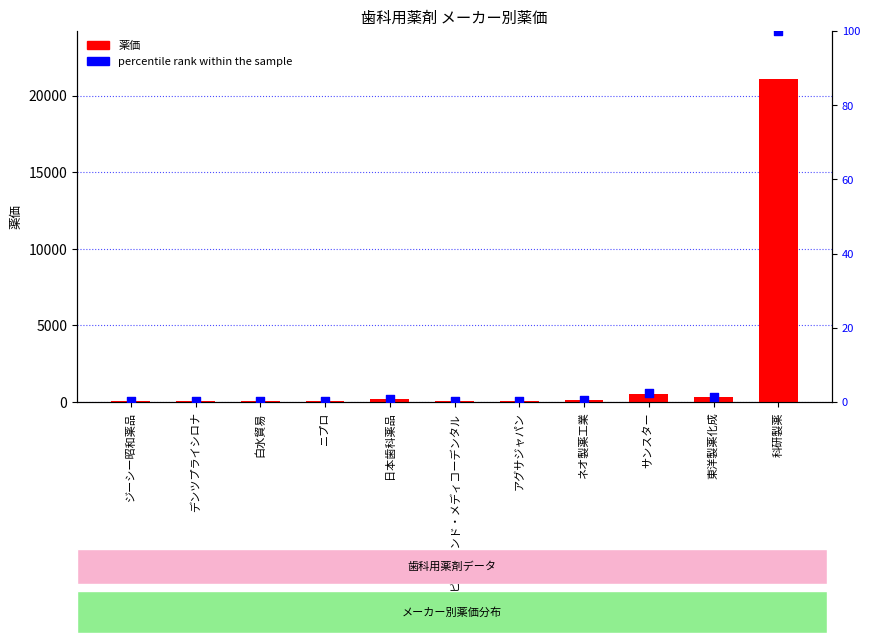

What are all the series names shown in the legend?

薬価, percentile rank within the sample